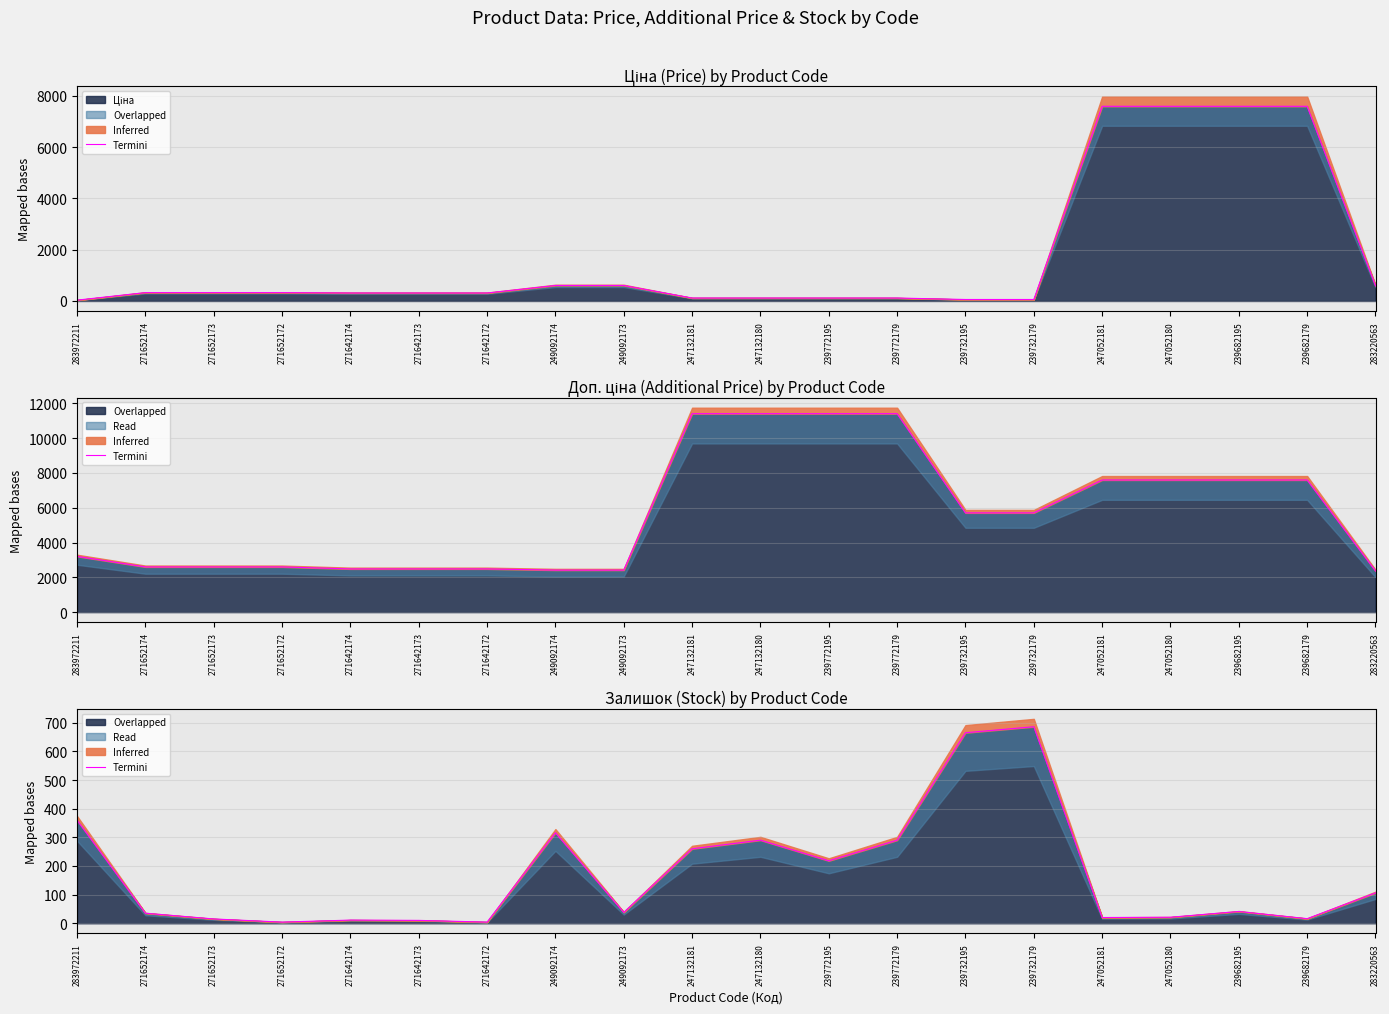

Rank the categories by value from lowest to highest.

271652172, 271642172, 271642173, 271642174, 271652173, 239682179, 247052181, 247052180, 271652174, 249092173, 239682195, 283220563, 239772195, 247132181, 247132180, 239772179, 249092174, 283972211, 239732195, 239732179